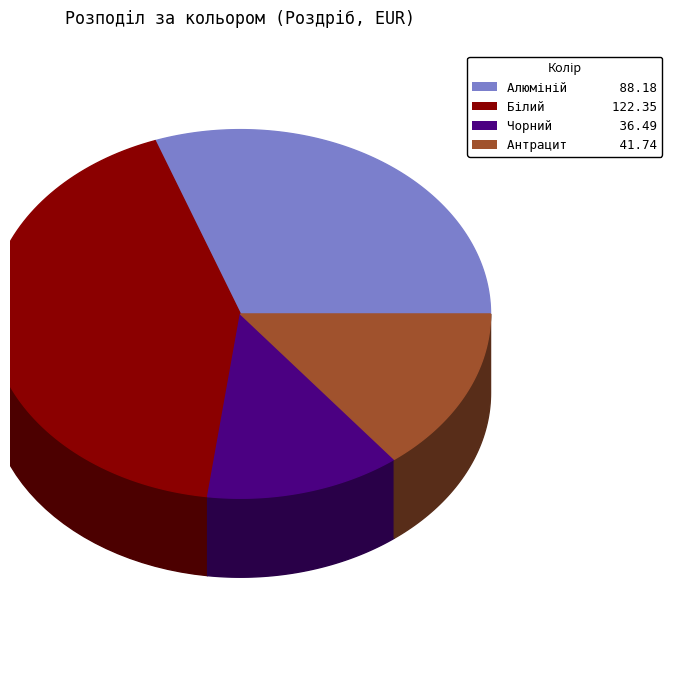

Is there a majority slice in this chart?

No